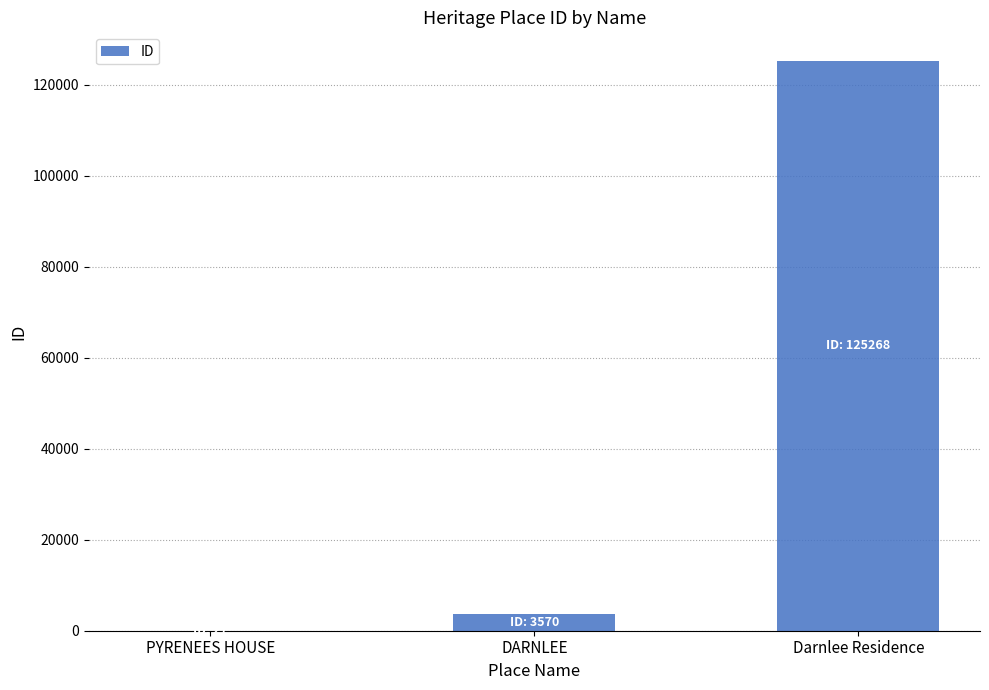

What is the maximum value shown in the chart?

125268